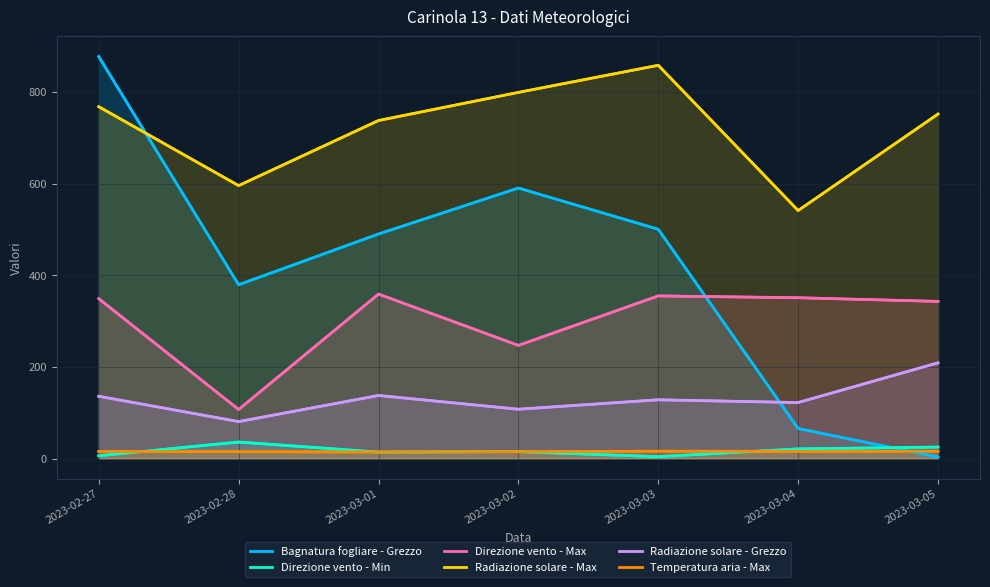

True or false: Direzione vento - Max and Radiazione solare - Grezzo intersect in this chart.

False